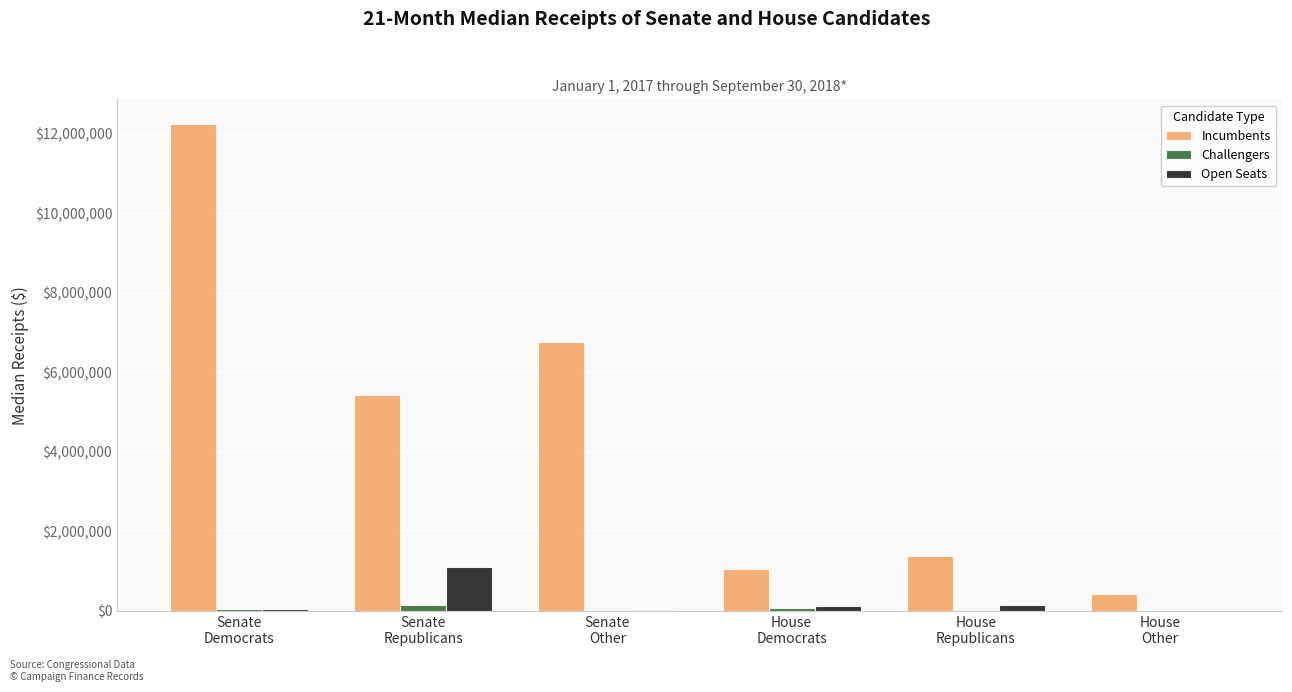

What is the sum of all Incumbents values?

27337822.0